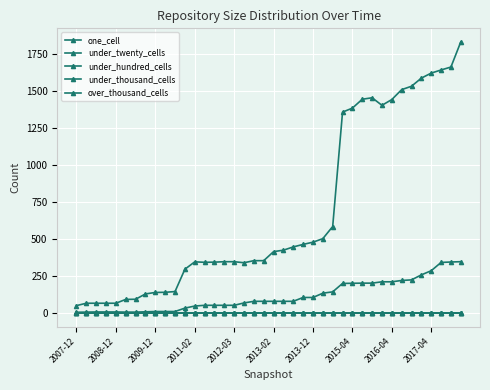

Where is under_hundred_cells nearest to the value 0?

2007-12